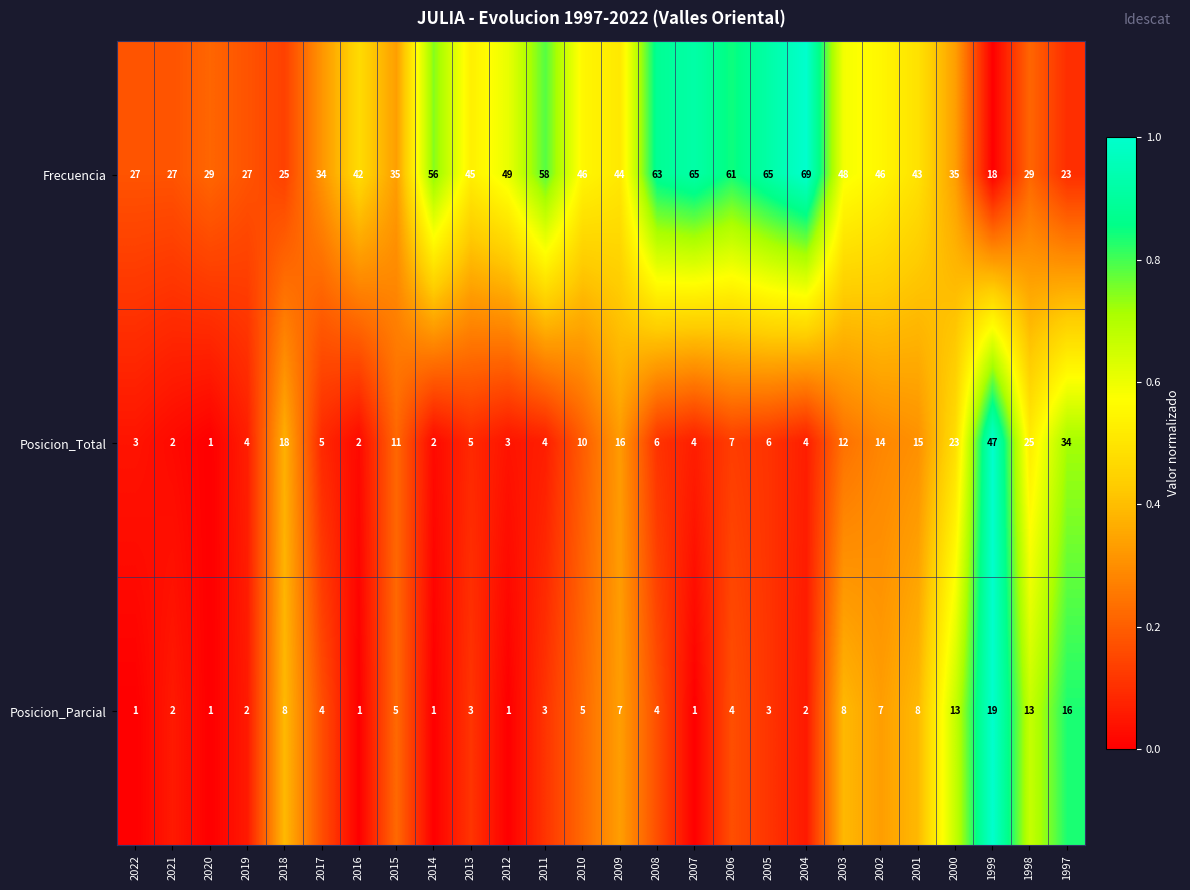

What is the maximum value shown in the chart?

69